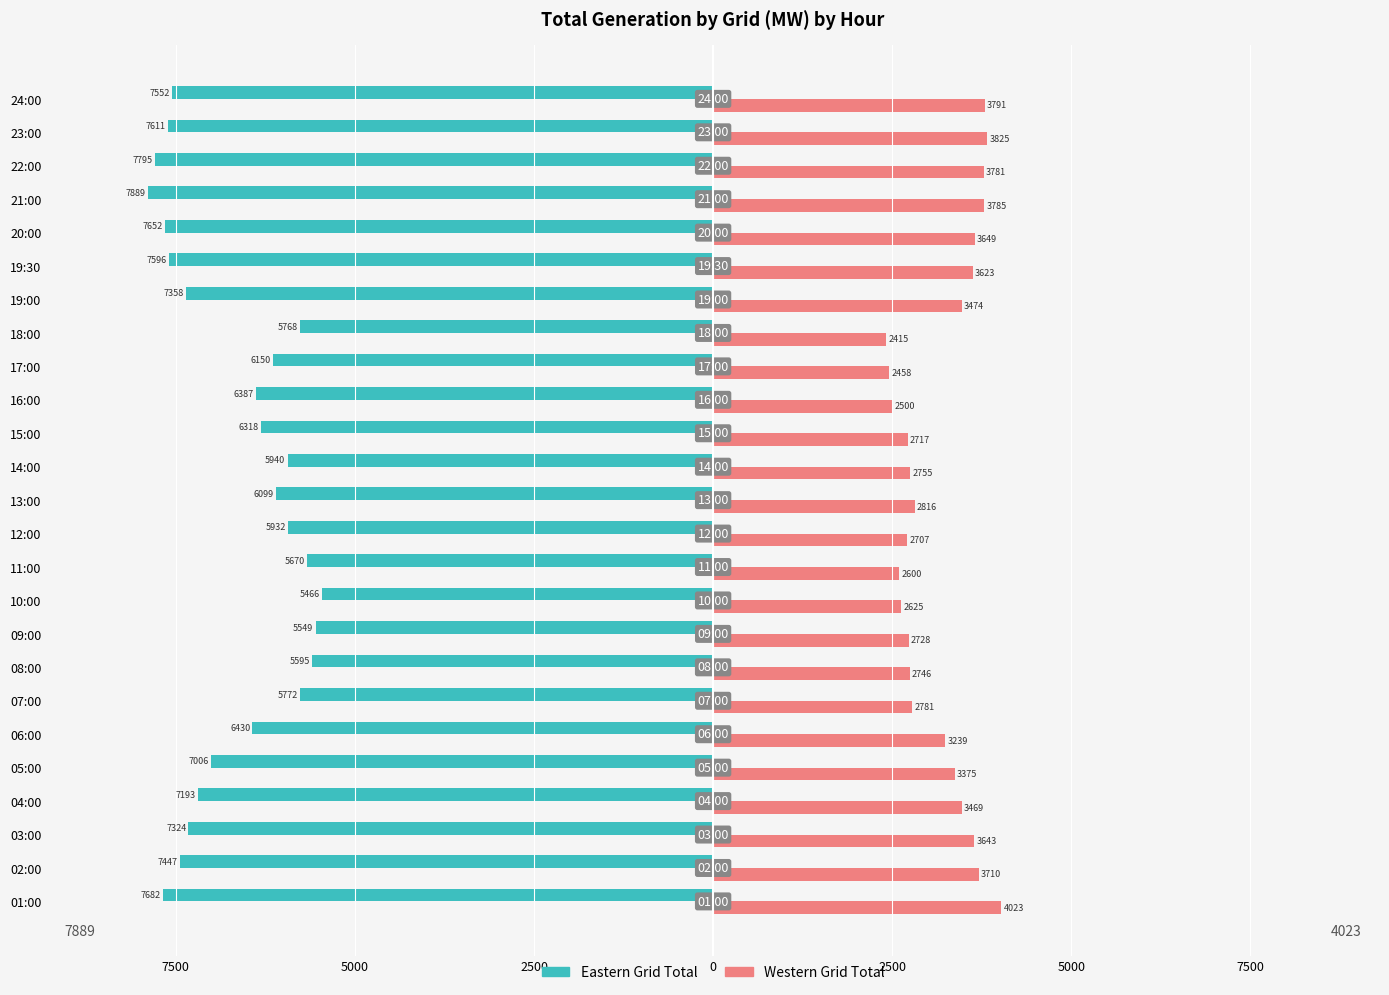

What are all the series names shown in the legend?

Eastern Grid Total, Western Grid Total